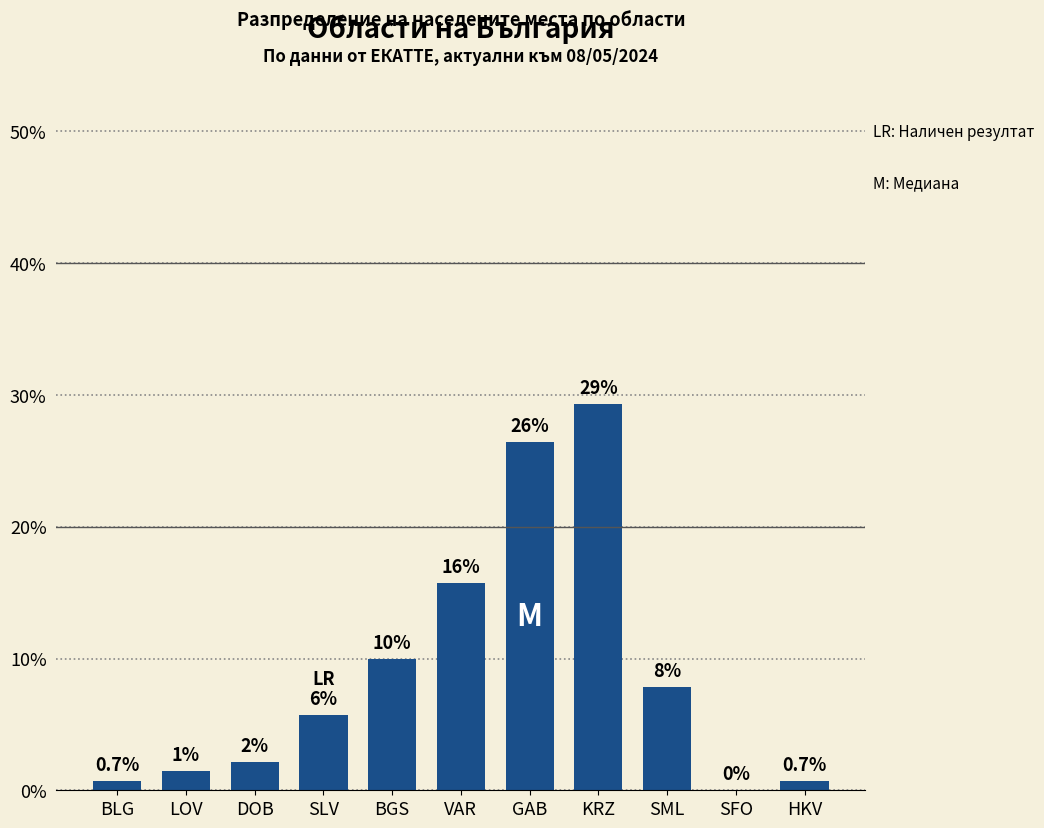

List the labels in order of value, largest first.

KRZ, GAB, VAR, BGS, SML, SLV, DOB, LOV, BLG, HKV, SFO